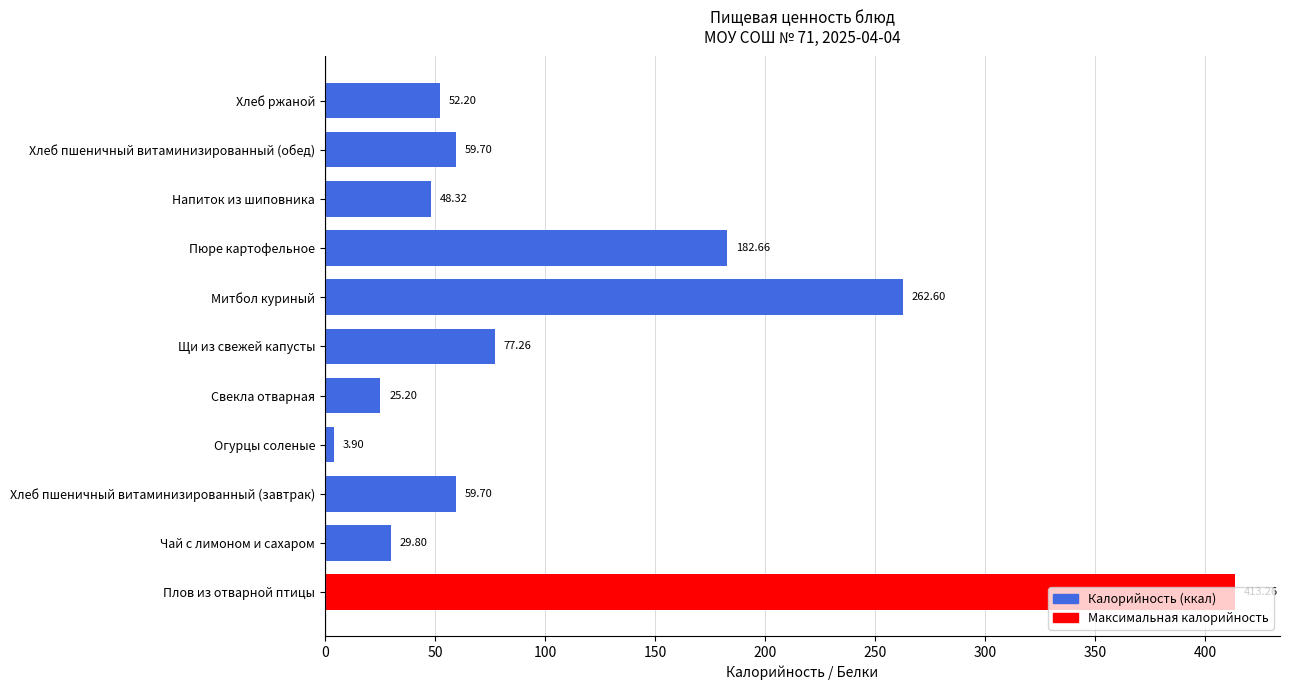

What is the difference between the values at Хлеб пшеничный витаминизированный (завтрак) and Пюре картофельное?

123.0